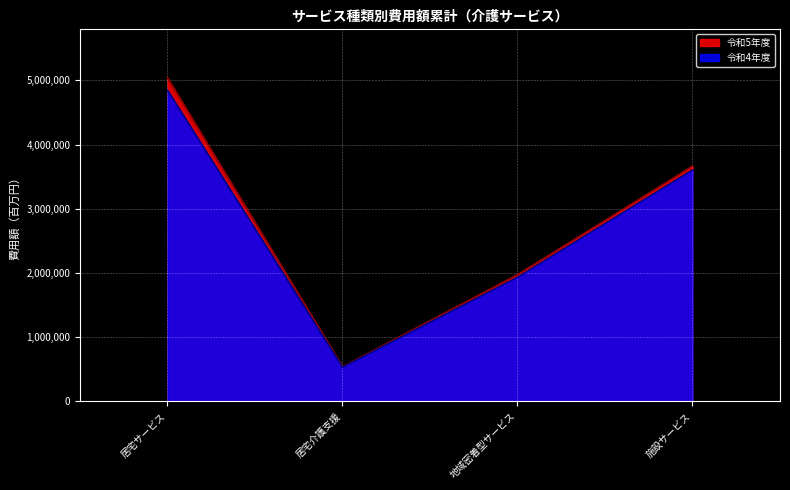

List the series in order of their peak value, lowest first.

令和4年度, 令和5年度